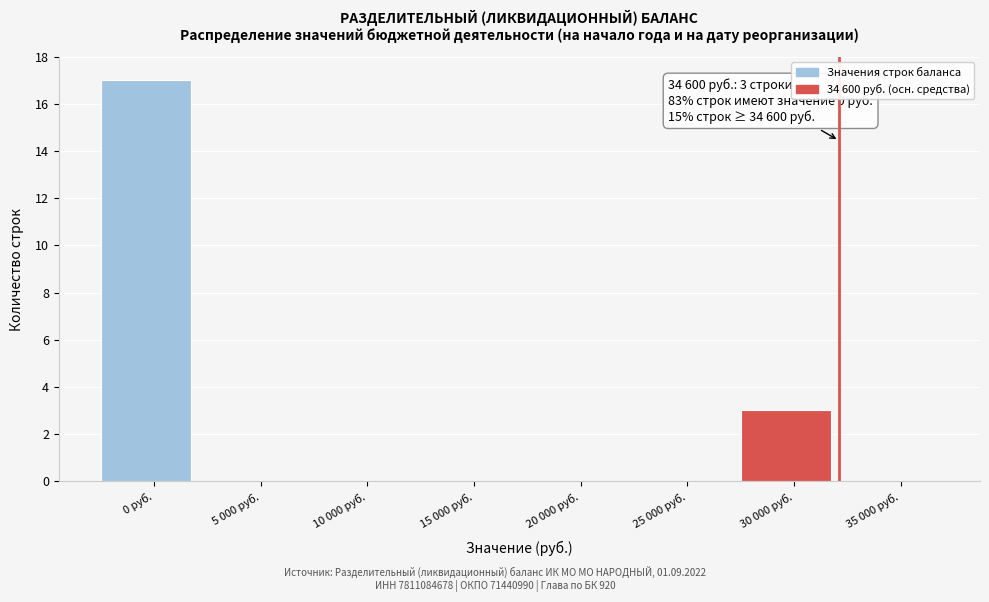

Reading left to right, transcribe all the data shown in this chart.

0 руб.=17	5 000 руб.=0	10 000 руб.=0	15 000 руб.=0	20 000 руб.=0	25 000 руб.=0	30 000 руб.=3	35 000 руб.=0